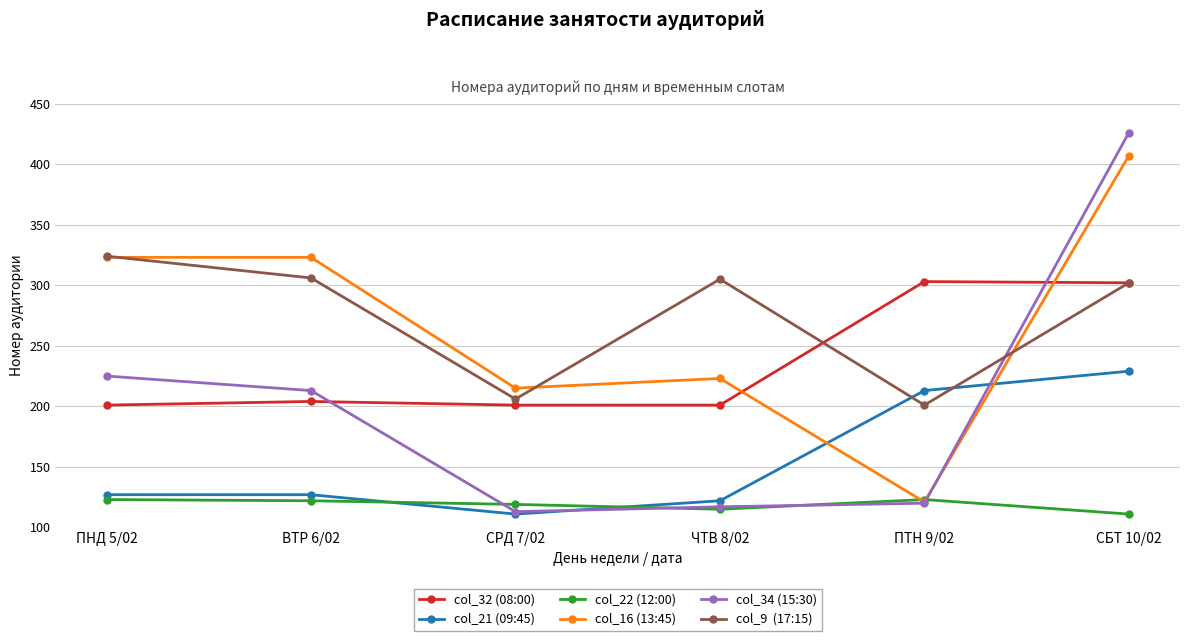

At which category is the sum across all series the highest?

СБТ 10/02